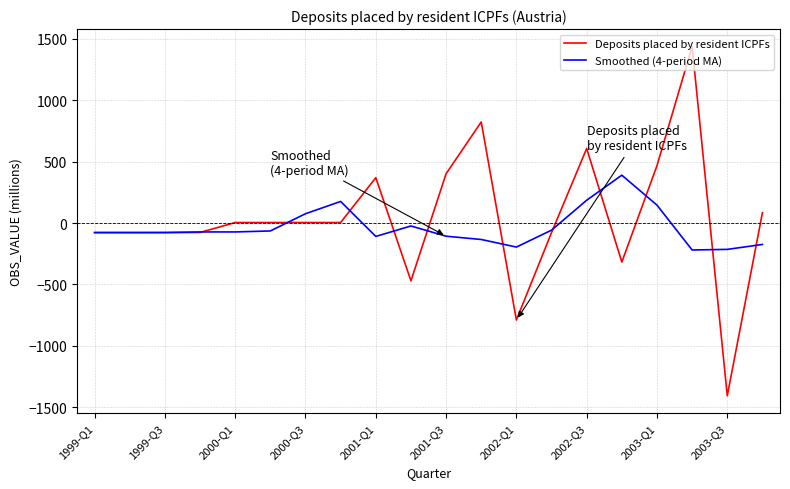

How many values in the Smoothed (4-period MA) series exceed -72?

8